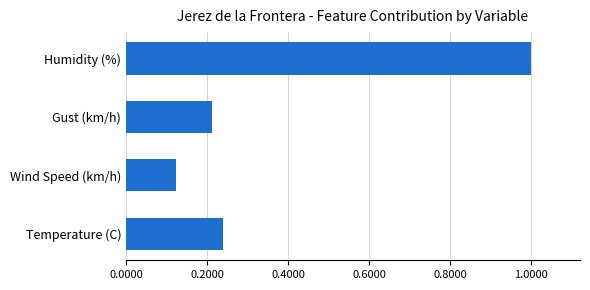

Is it true that the value at Temperature (C) is 0.3?

False